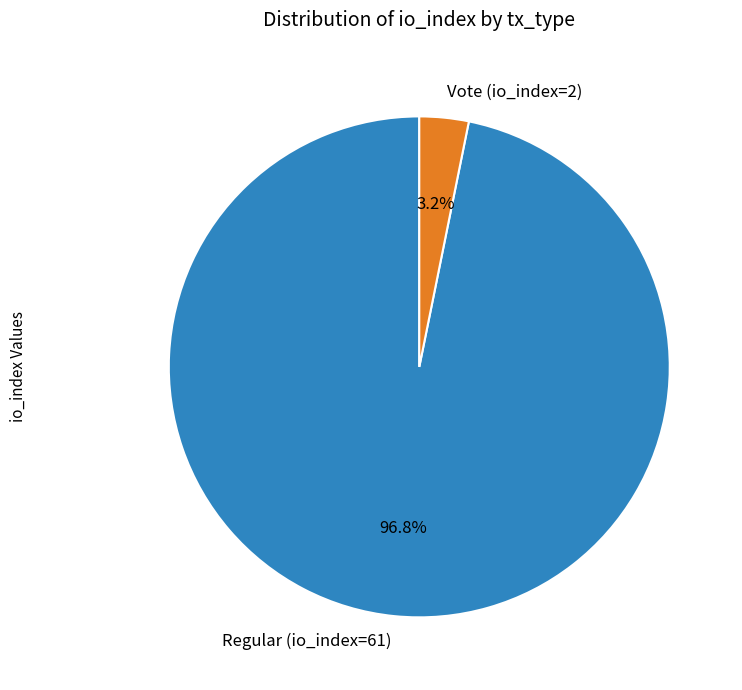

What percentage do Regular (io_index=61) and Vote (io_index=2) together represent?

100.0%